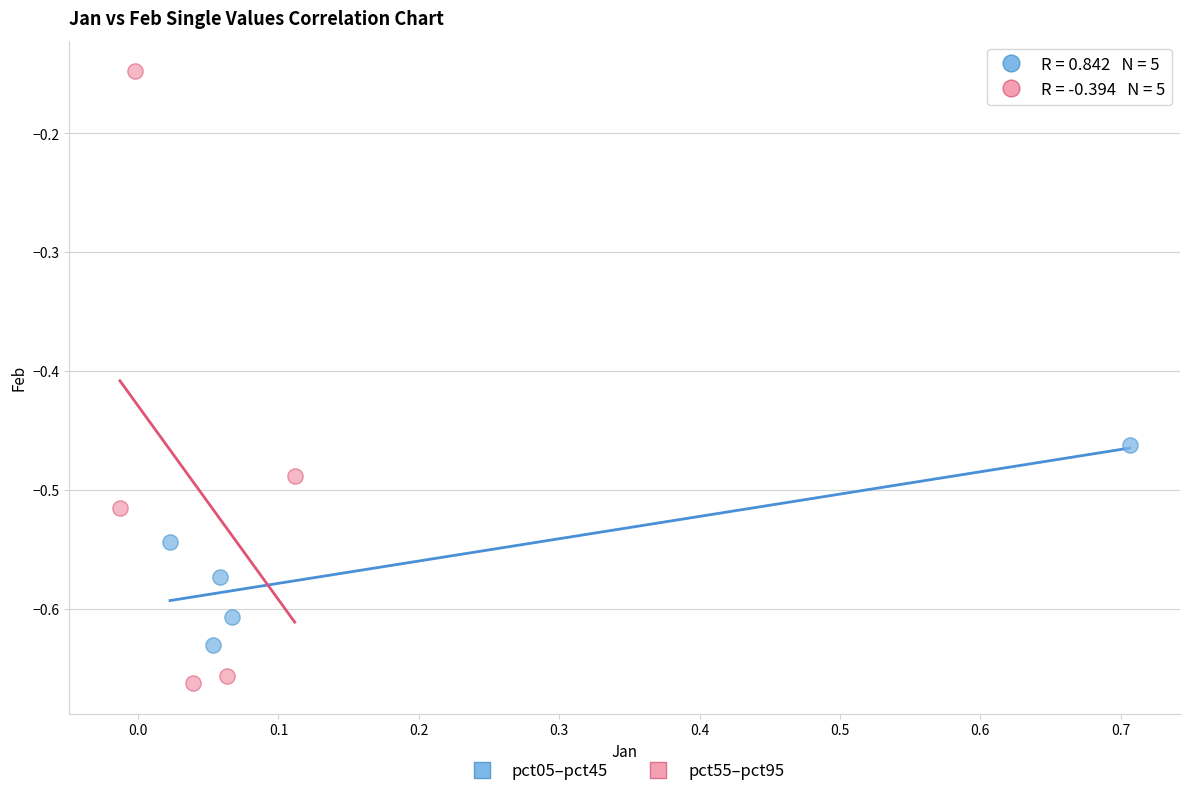

Which series contains the lowest Y value?

pct55–pct95